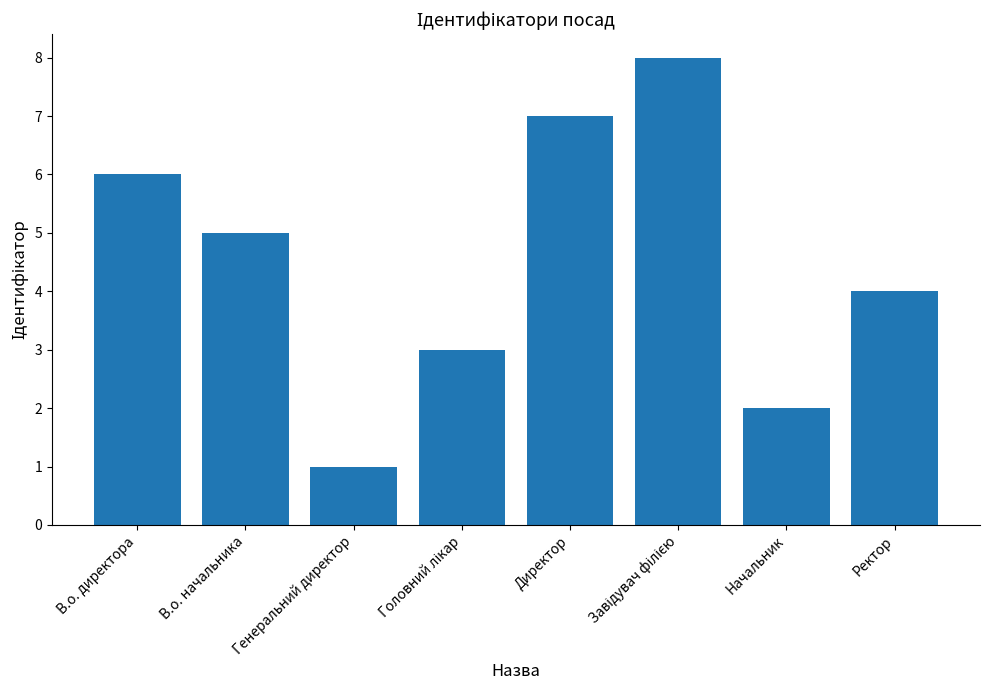

How many data points are less than 5?

4